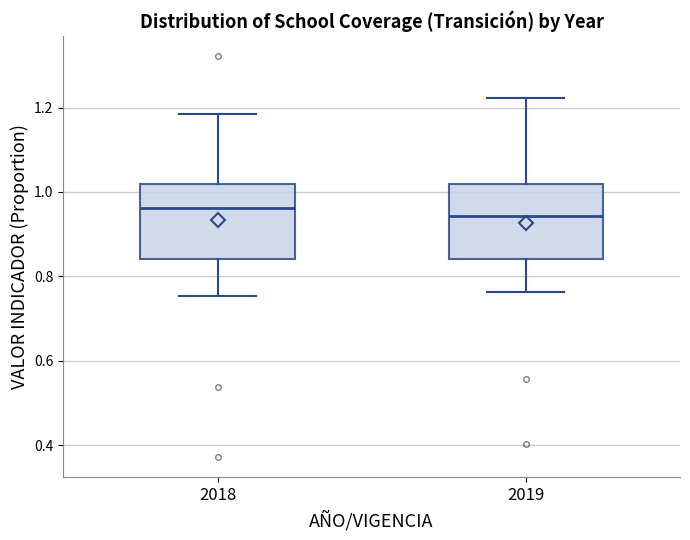

Reading left to right, transcribe this box plot: for each box, give where its median line is, the range the box spans, and where its two whiskers end, as read against the y-axis. The values are not printed on the chart, so give them approximately, as read against the axis.

2018: median 0.96, box 0.84 to 1.02, whiskers 0.76 to 1.18
2019: median 0.94, box 0.84 to 1.02, whiskers 0.76 to 1.22